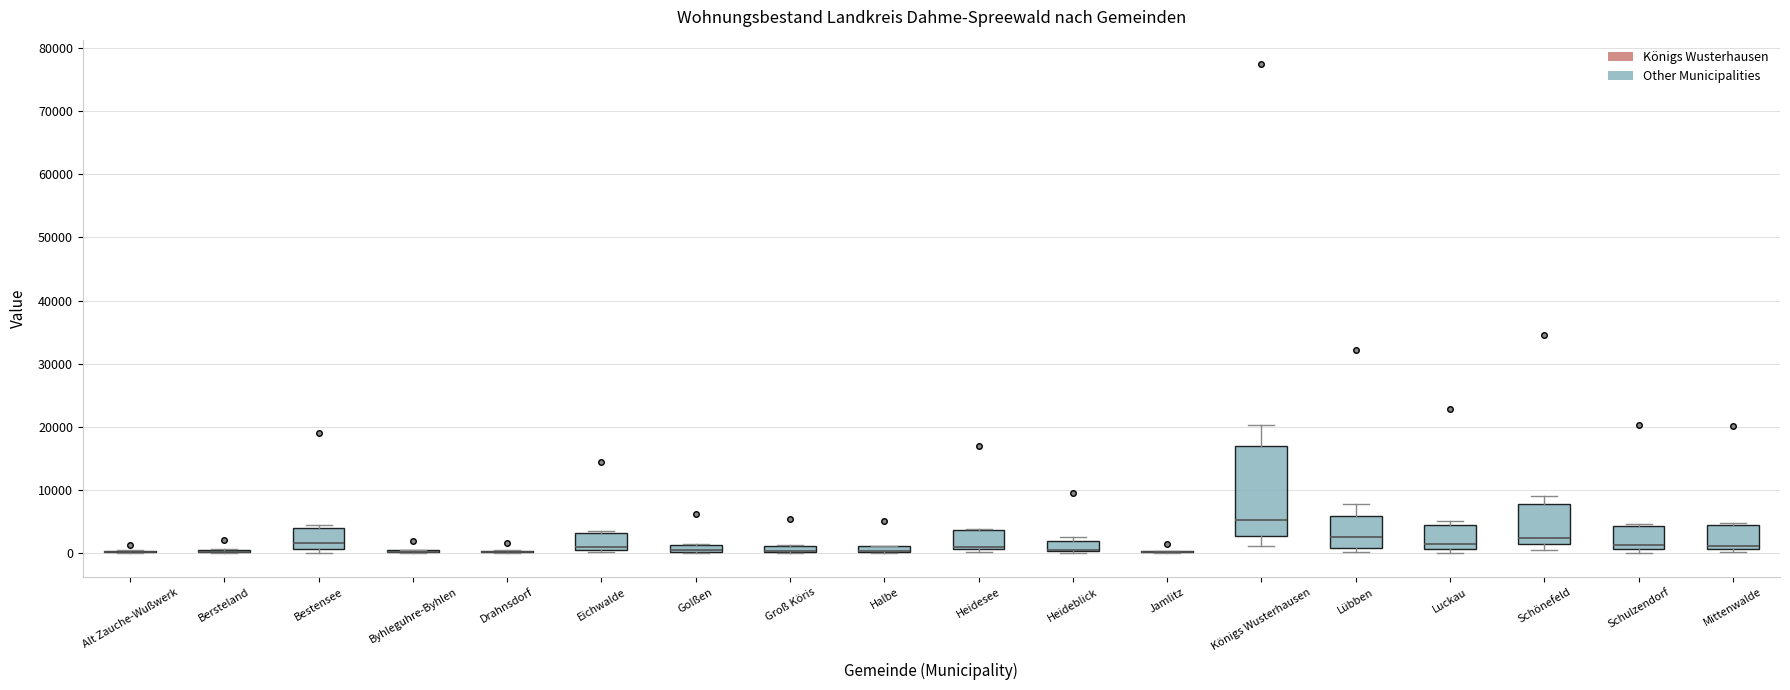

Comparing the boxes themselves (not the whiskers), which one is the tallest?

Königs Wusterhausen